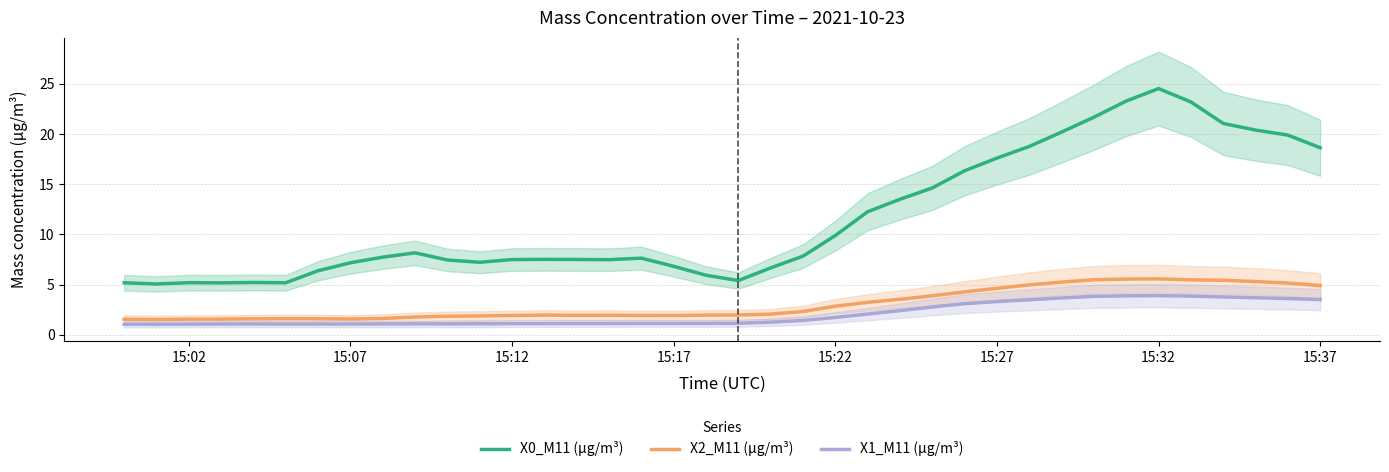

True or false: X2_M11 (μg/m³) has a value of 7.3 at 15:37.

False